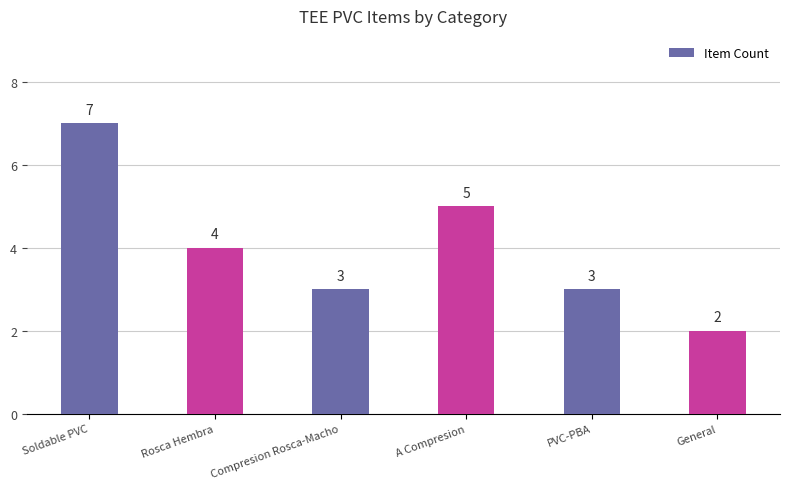

Count the number of categories in the chart.

6